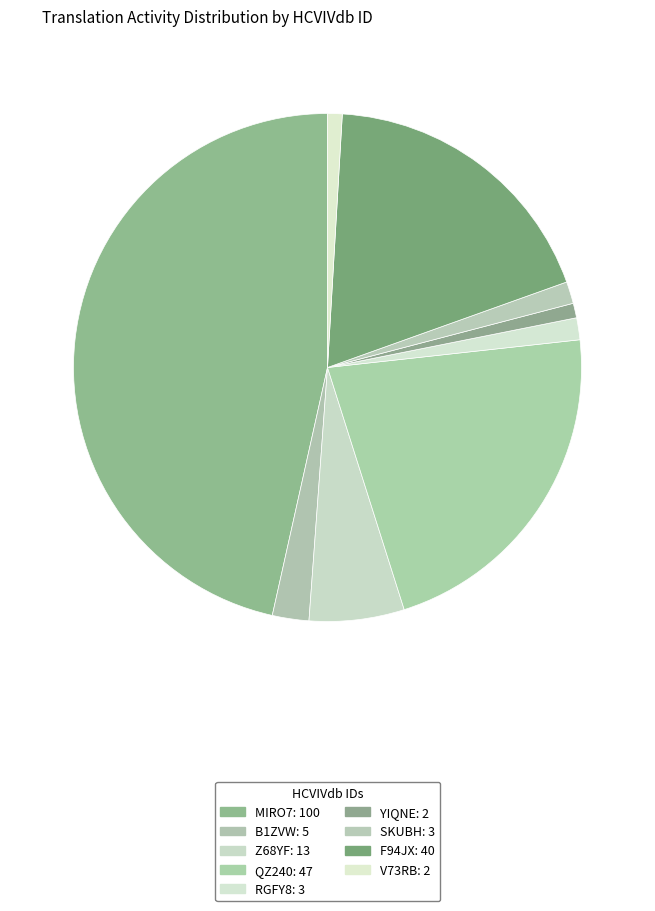

Does B1ZVW represent more than half of the total?

No